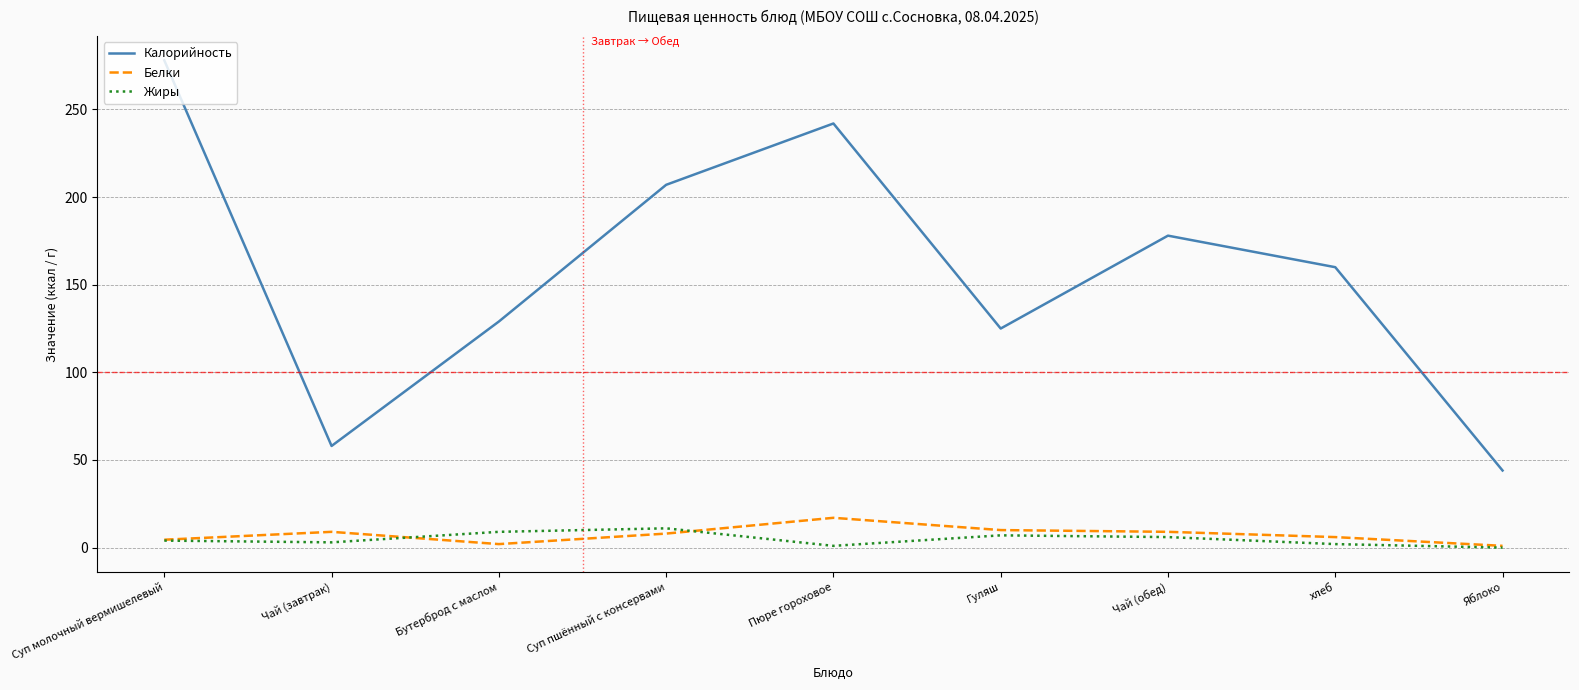

List the series in order of their peak value, lowest first.

Жиры, Белки, Калорийность